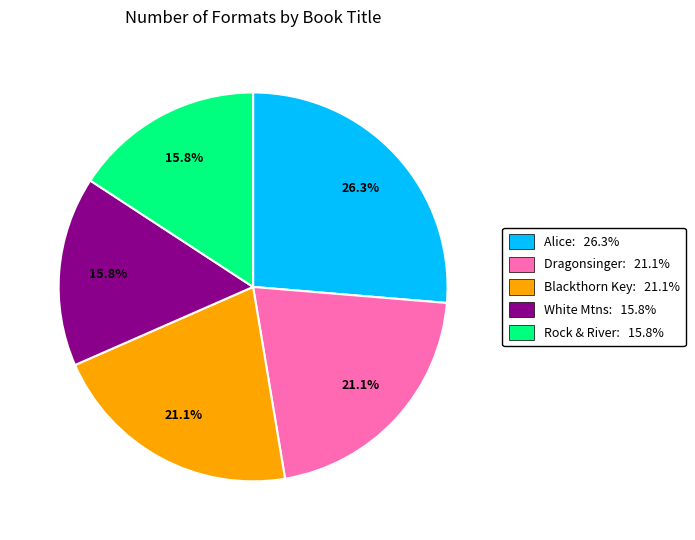

What is the largest slice in the pie chart?

Alice: 26.3%